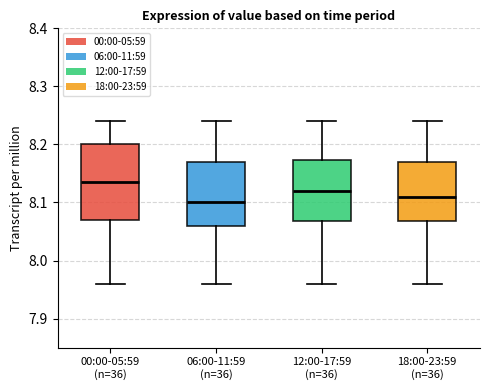

Where does the median line of the box for 00:00-05:59 (n=36) sit on the y-axis? The values are not printed on the chart, so give them approximately, as read against the axis.

8.14